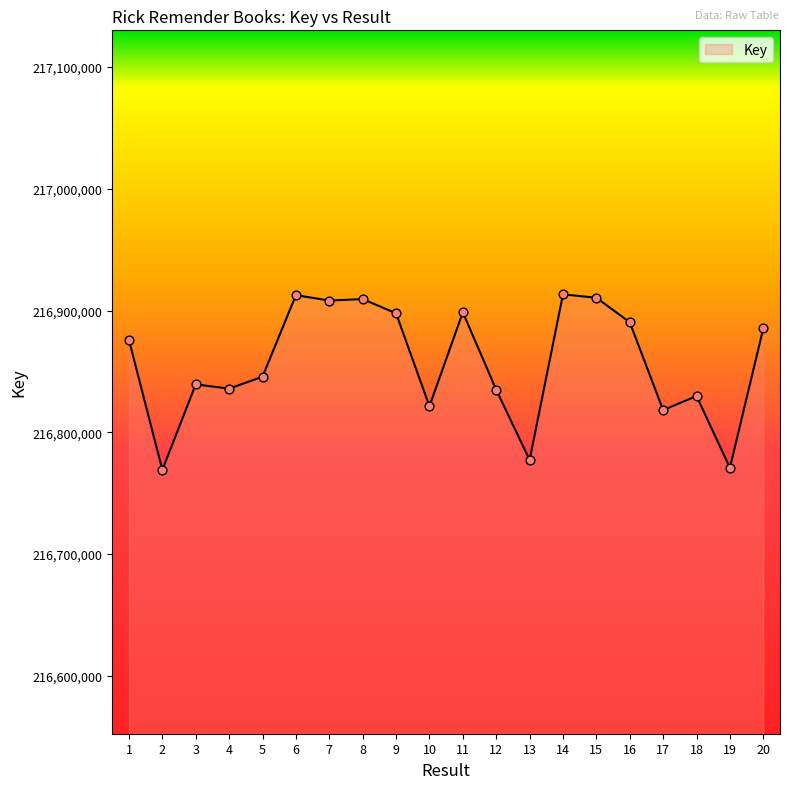

Between 11 and 17, which is larger?

11